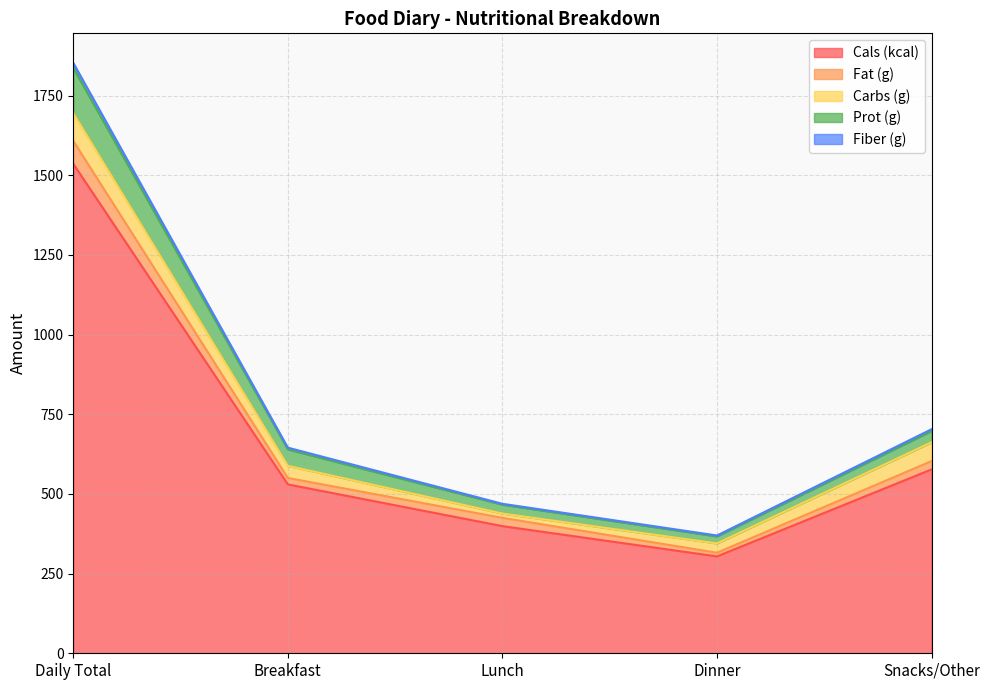

What is the label of the 4th point from the left?

Dinner